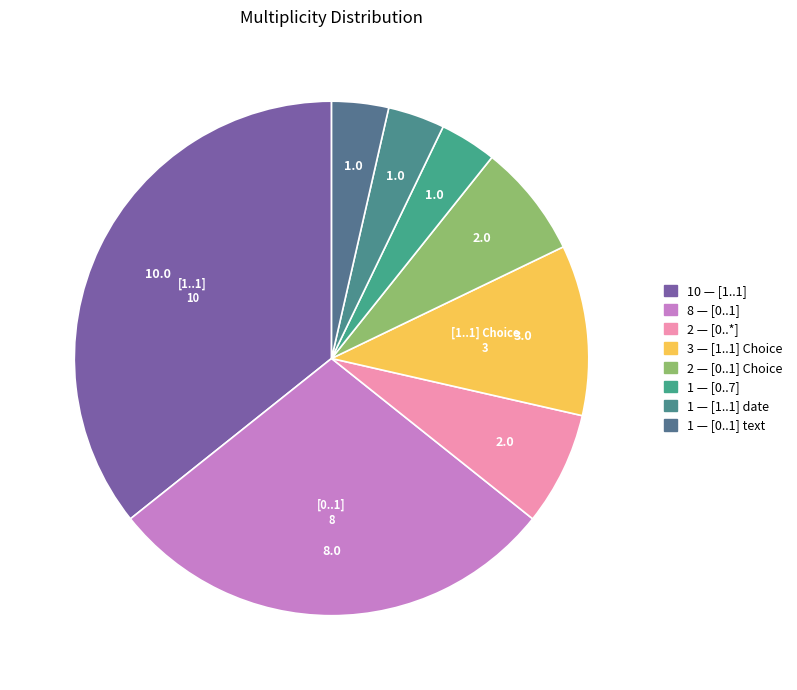

How many segments does this pie chart have?

8